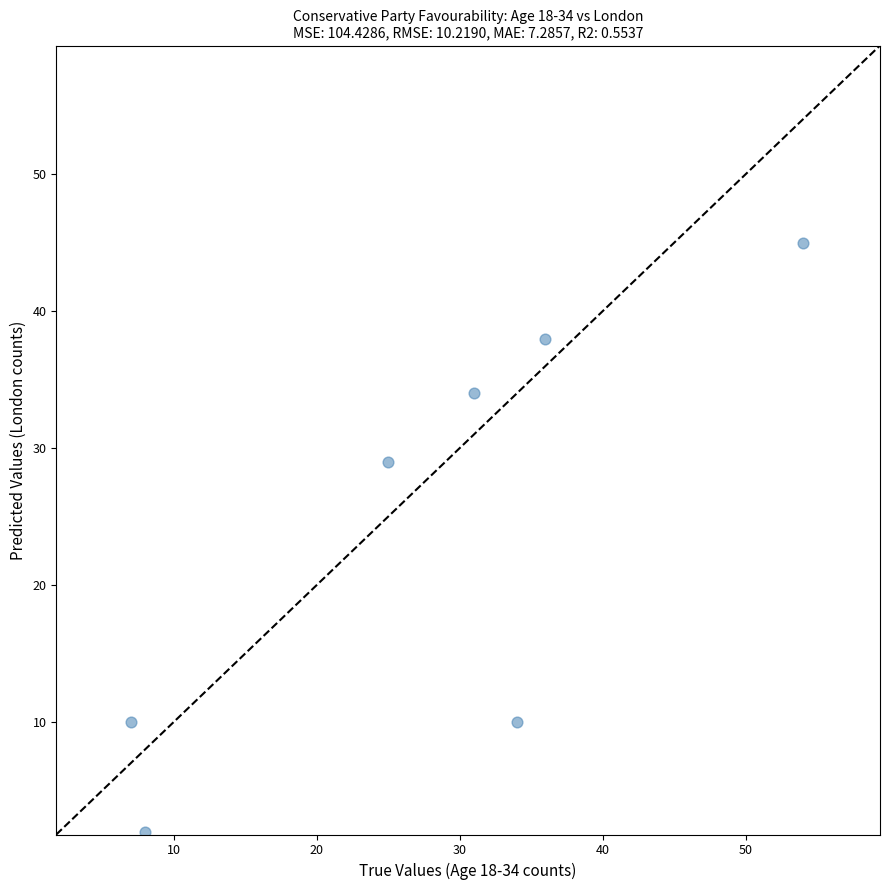

What is the average Y value?

24